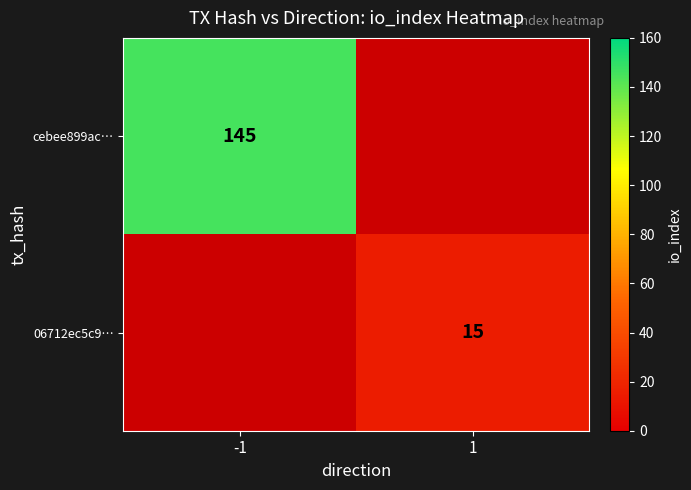

The 06712ec5c9… series shows 25 at 1. True or false?

False